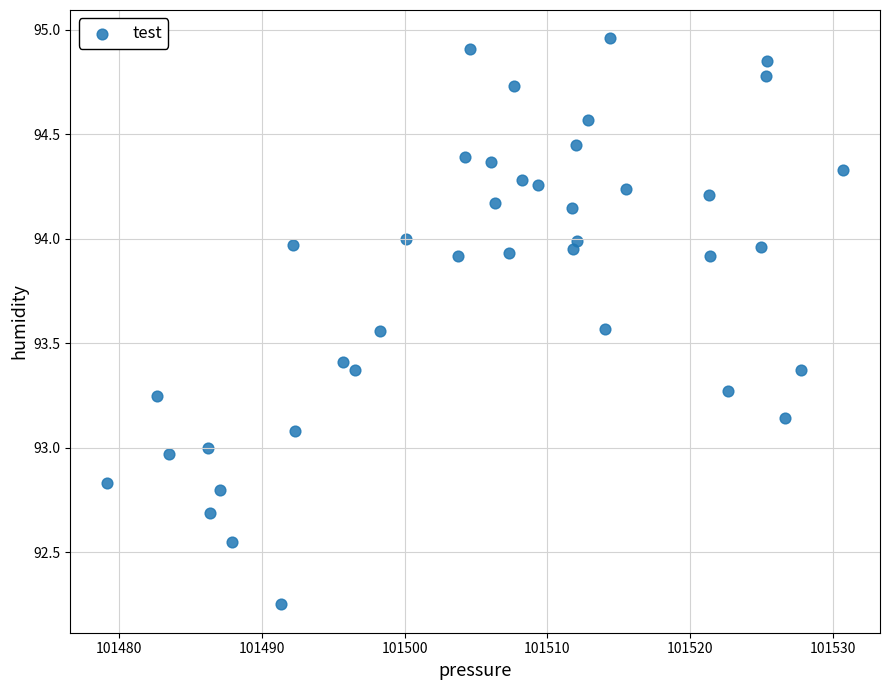

What is the range of X values (max minus min)?

51.6